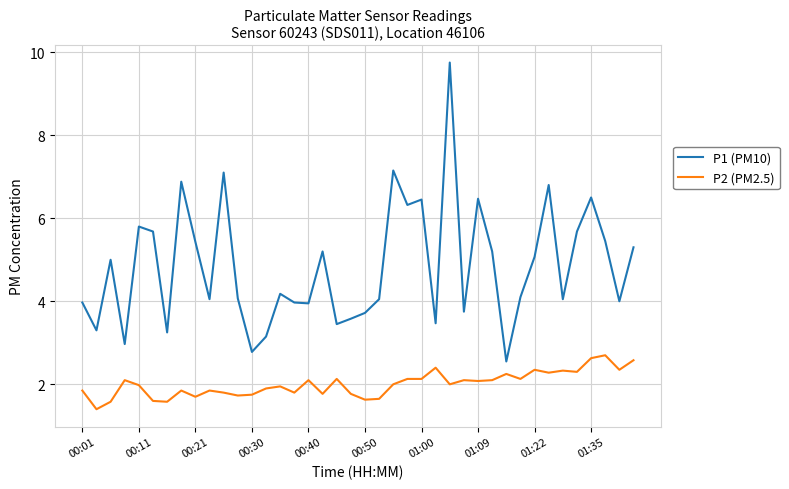

What is the lowest value of the P2 (PM2.5) series?

1.4